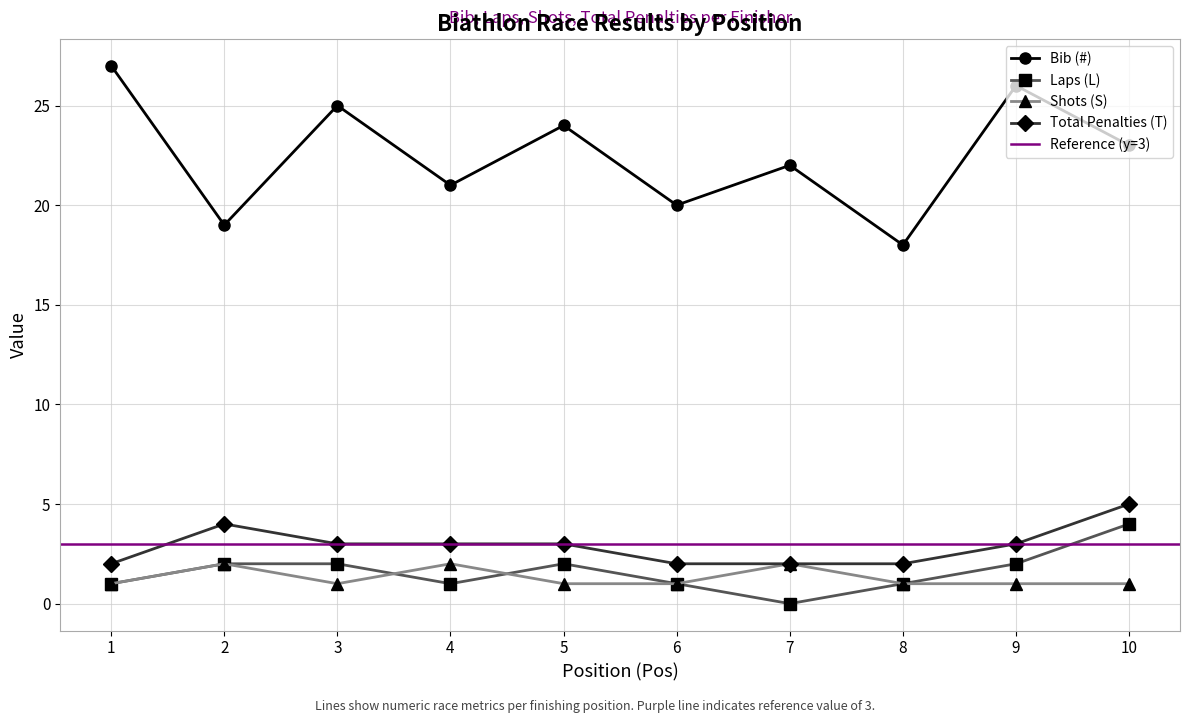

How many series are shown in this chart?

4